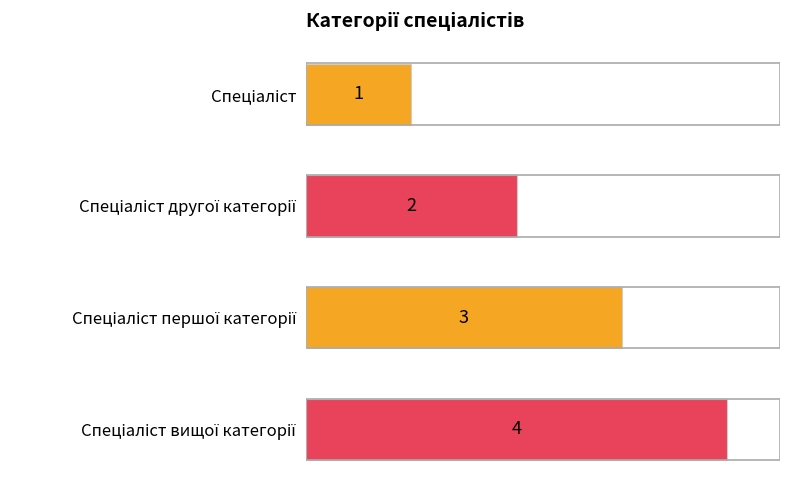

What is the value of the 4th bar from the top?

4